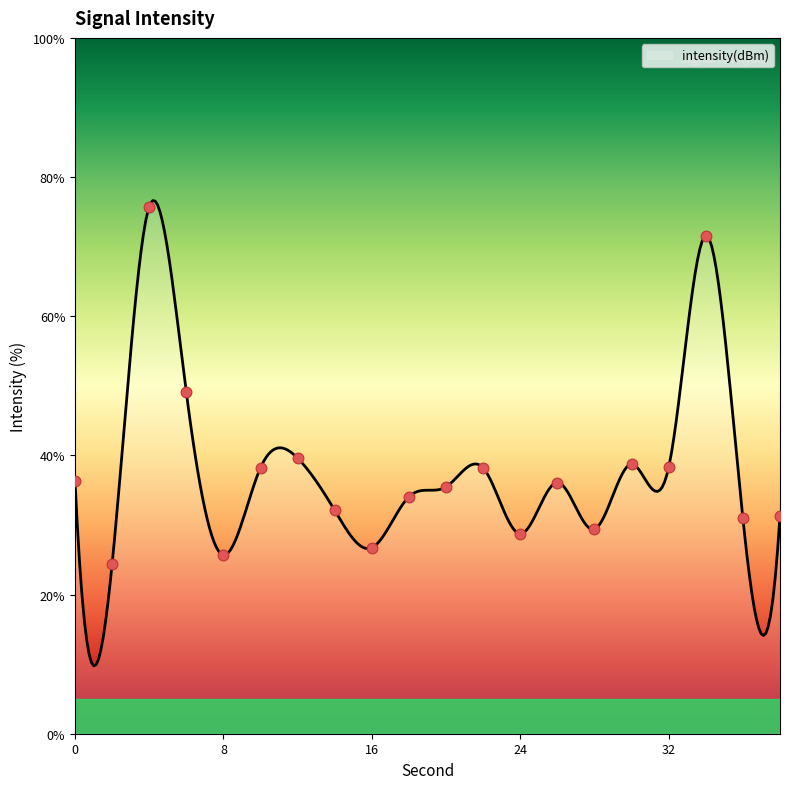

Approximately how many times larger is the value at 36 compared to 12?

0.8